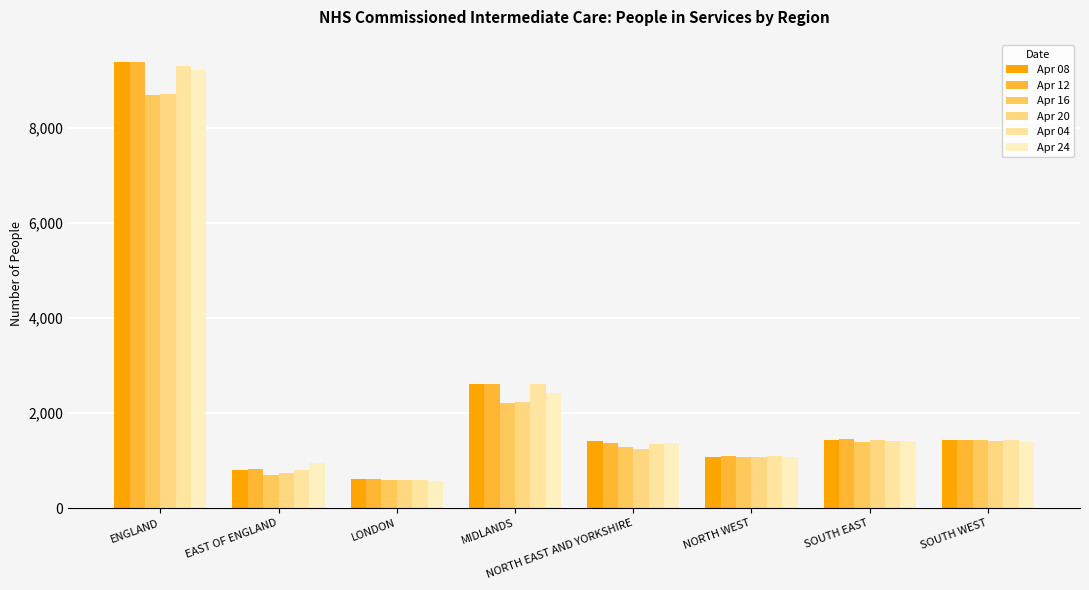

What position from the left is SOUTH EAST?

7